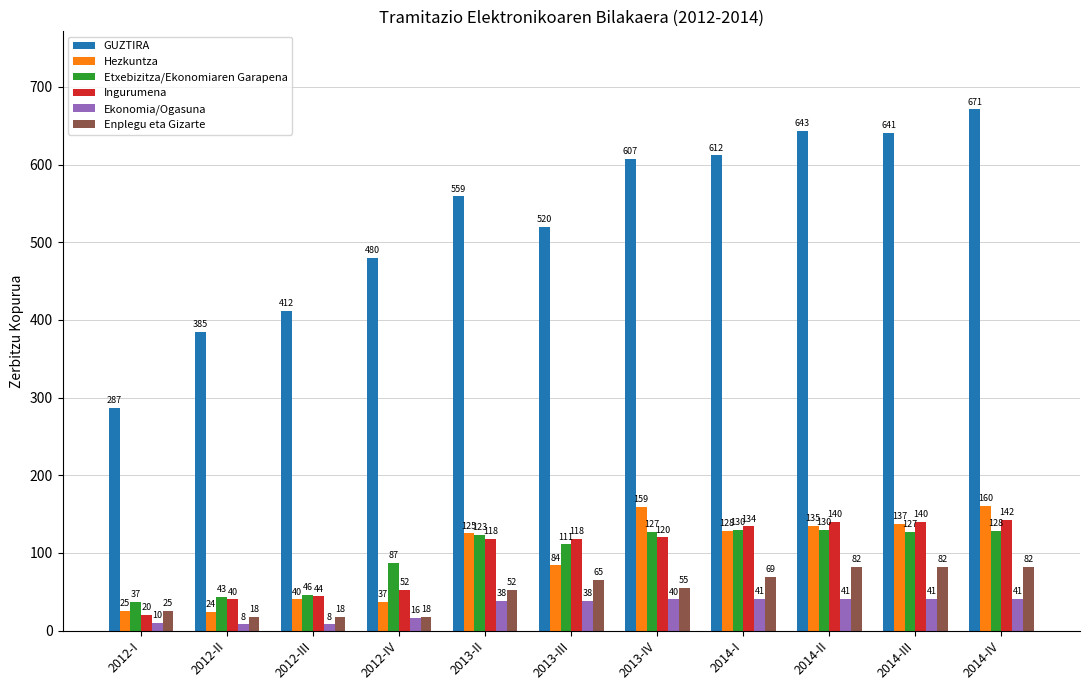

Where does the Enplegu eta Gizarte series first go above 55?

2013-III